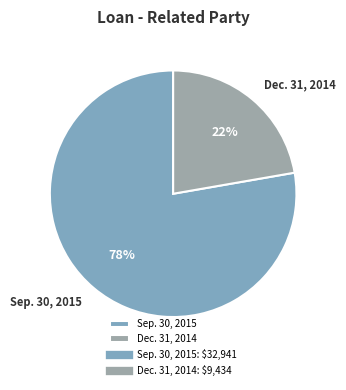

To the nearest percent, what portion does Sep. 30, 2015 represent?

78%